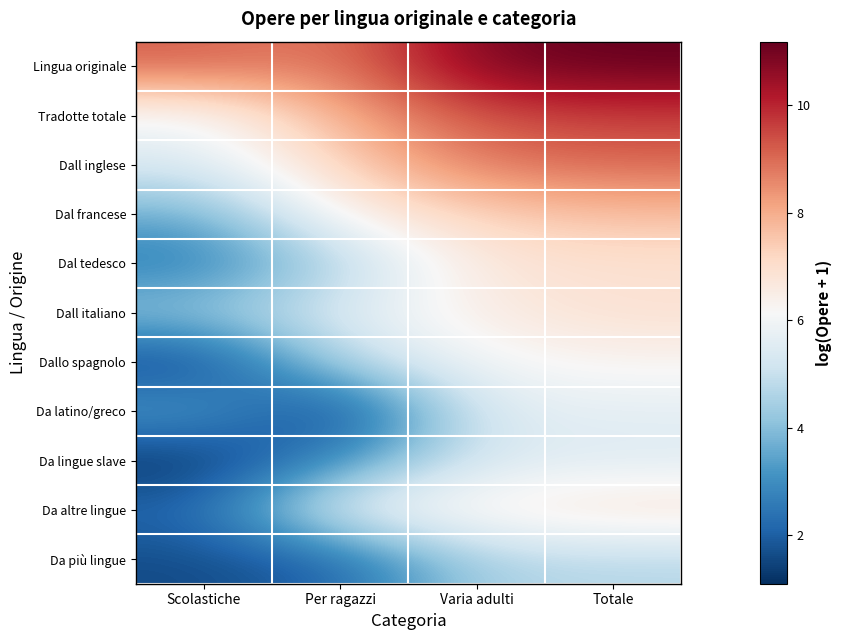

Which label corresponds to the largest value in the chart?

Totale